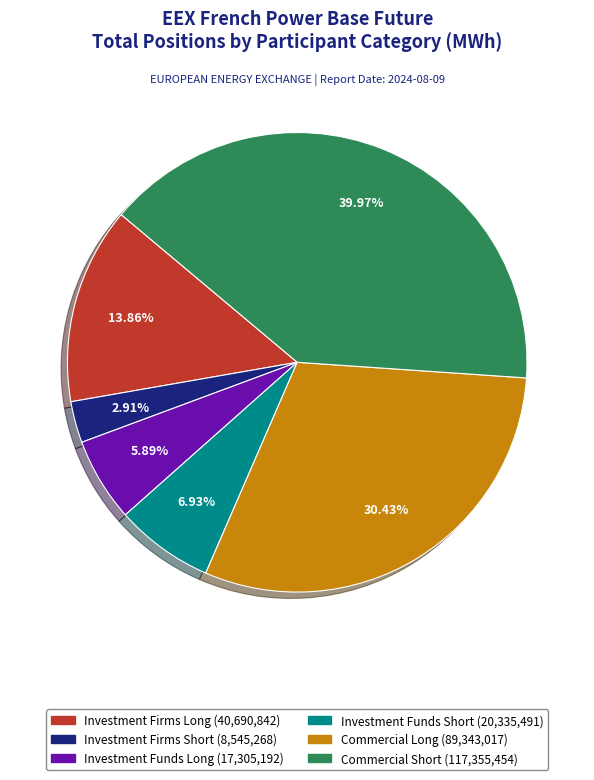

Is there any slice that represents more than half of the pie?

No